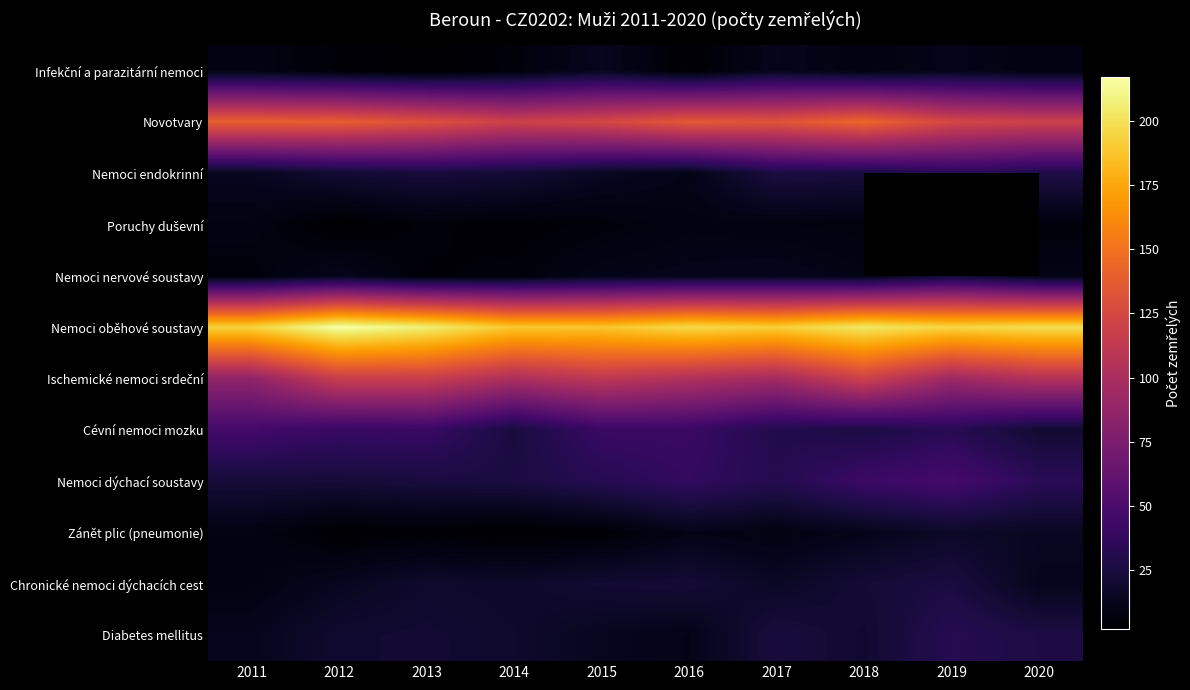

The value of Nemoci nervové soustavy at 2017 is 19.5. True or false?

False